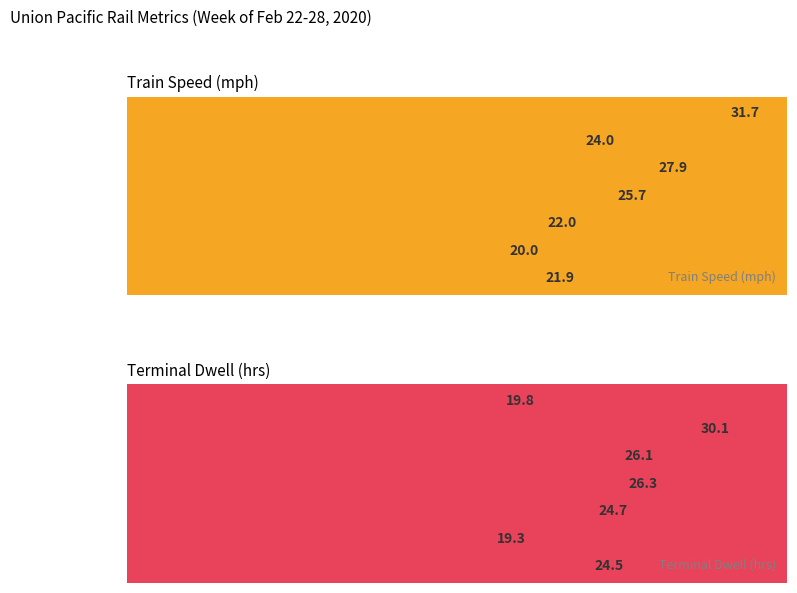

At which label is Train Speed (mph) closest to 25?

Automotive unit